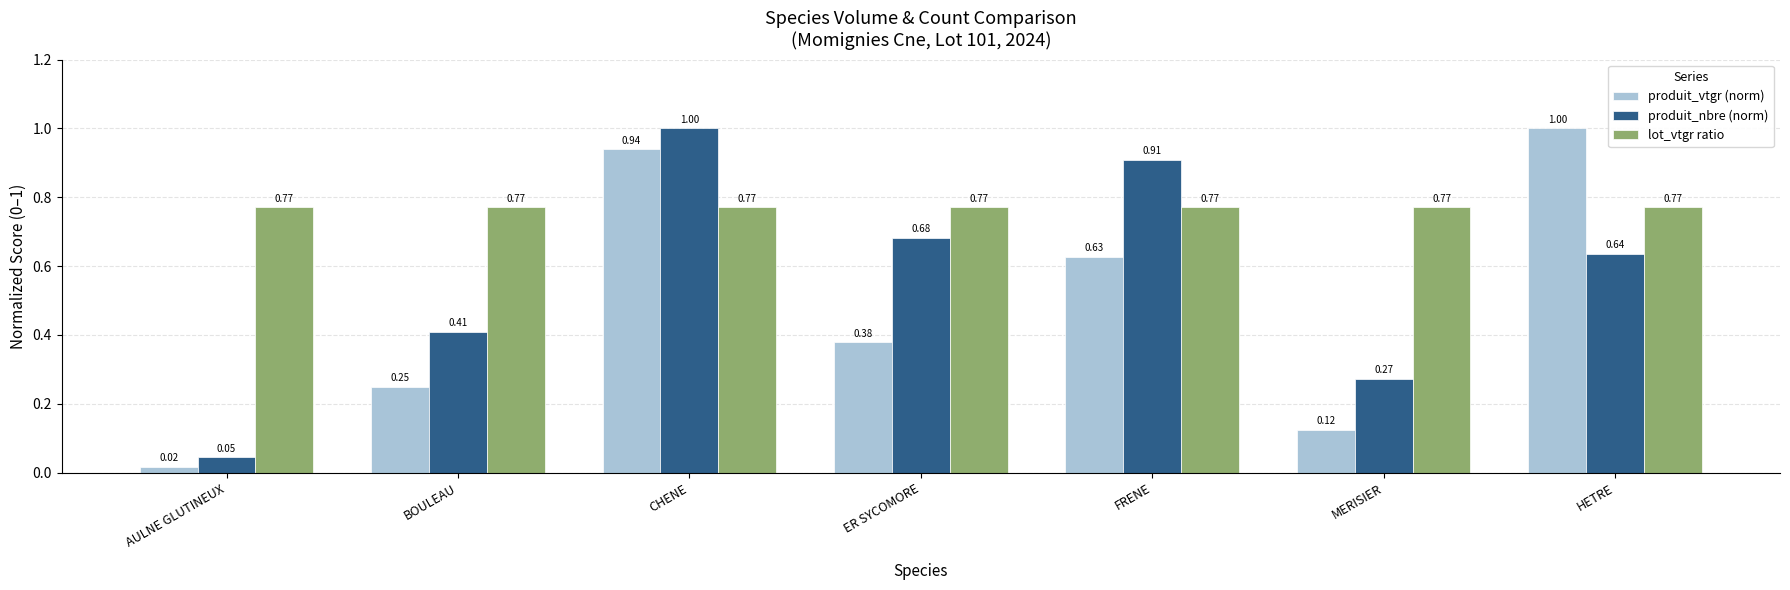

Between AULNE GLUTINEUX and HETRE, which series saw the biggest shift?

produit_vtgr (norm)